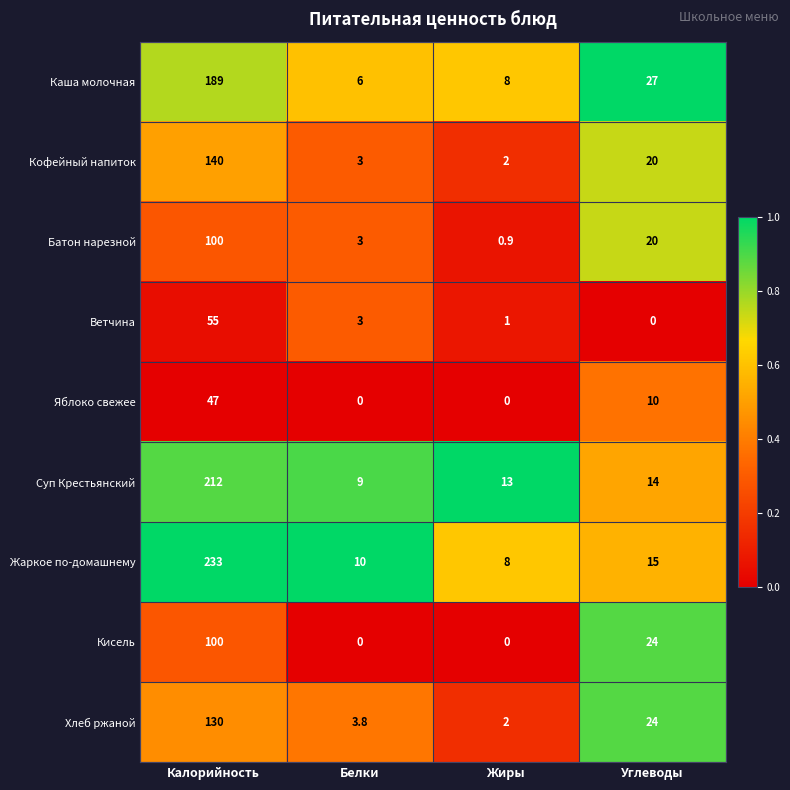

Which series has the largest total across all categories?

Жаркое по-домашнему